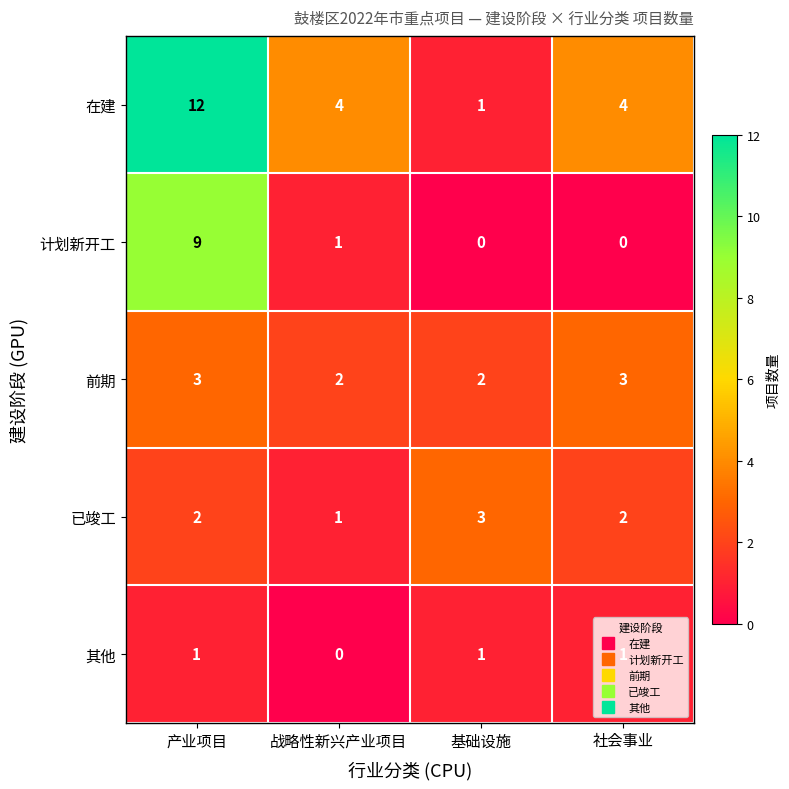

How many series are shown in this chart?

5